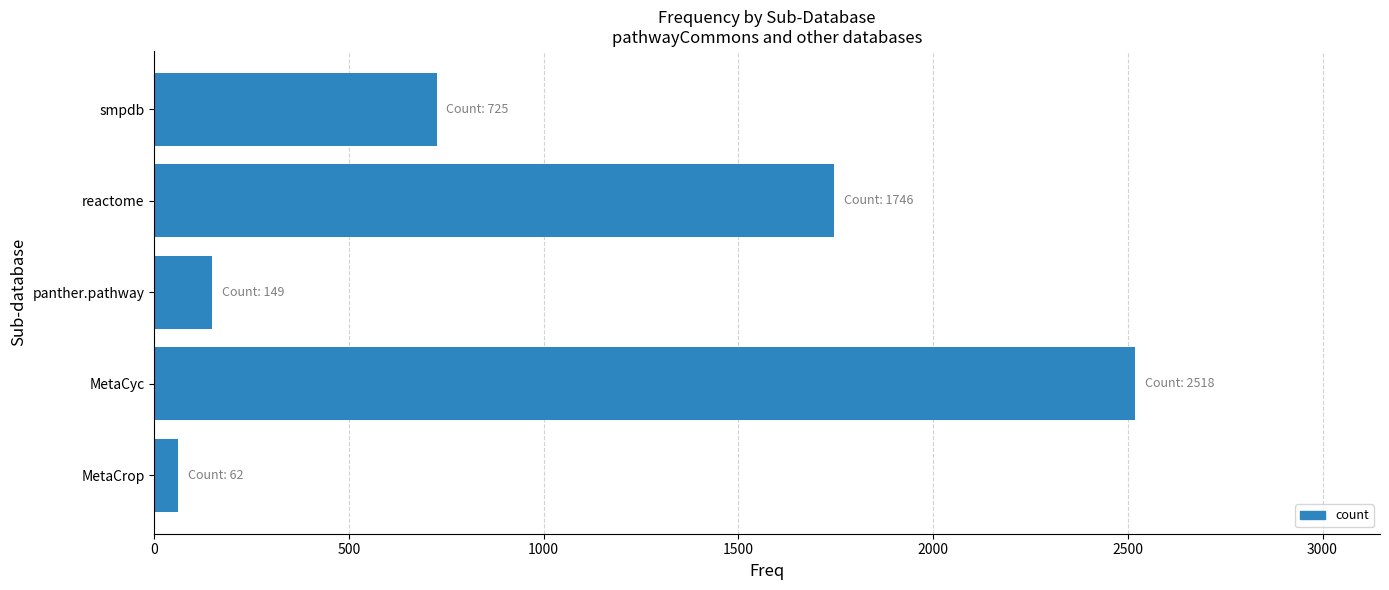

Approximately how many times larger is the value at smpdb compared to MetaCyc?

0.3